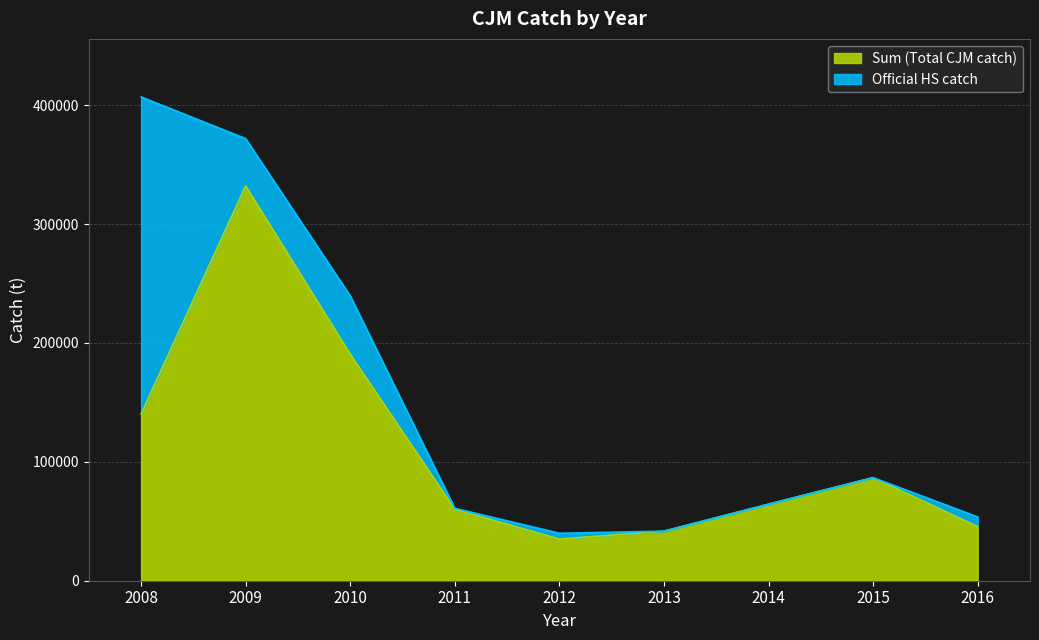

Reading left to right, list all the values displayed in this chart.

Sum (Total CJM catch): 140244.5	332081.8	190523.0	60075.5	35030.5	41715.0	64400.3	86716.4	45492.0
Official HS catch: 406986.0	371918.0	239593.0	60891.0	39917.0	41715.0	64400.3	86716.4	53671.0